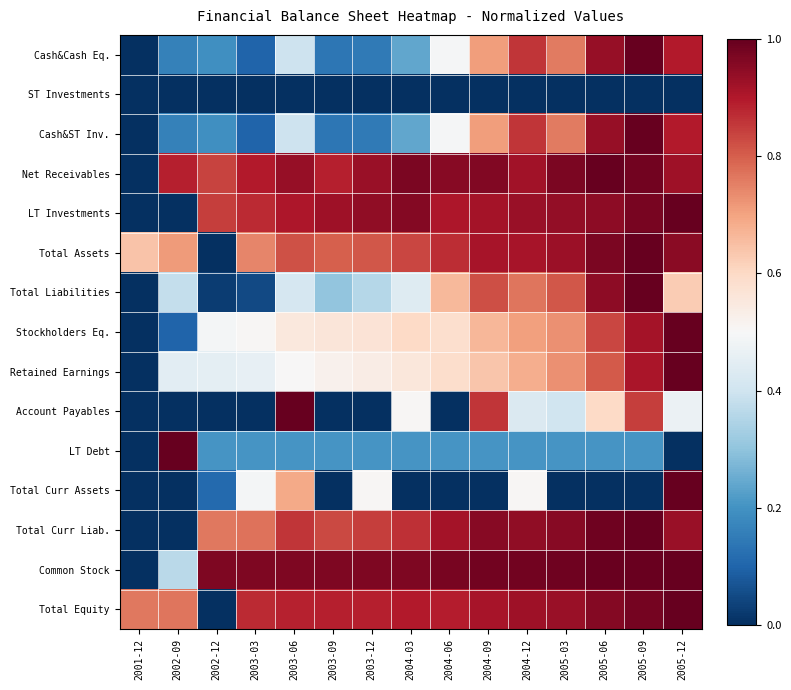

How many distinct data groups are displayed?

15